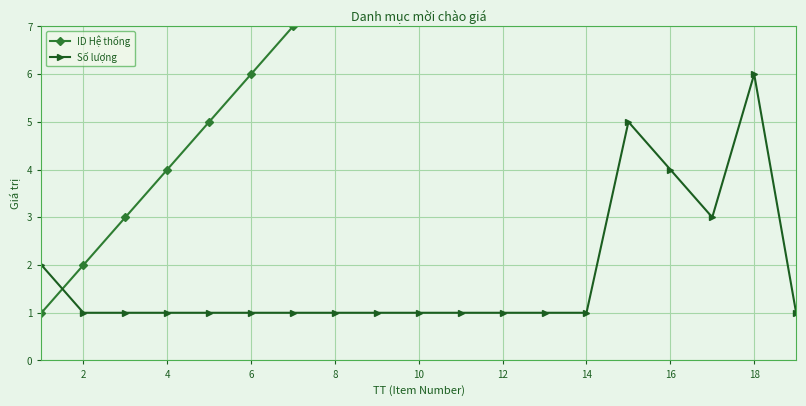

True or false: Số lượng has more than 0 interior local peaks.

True